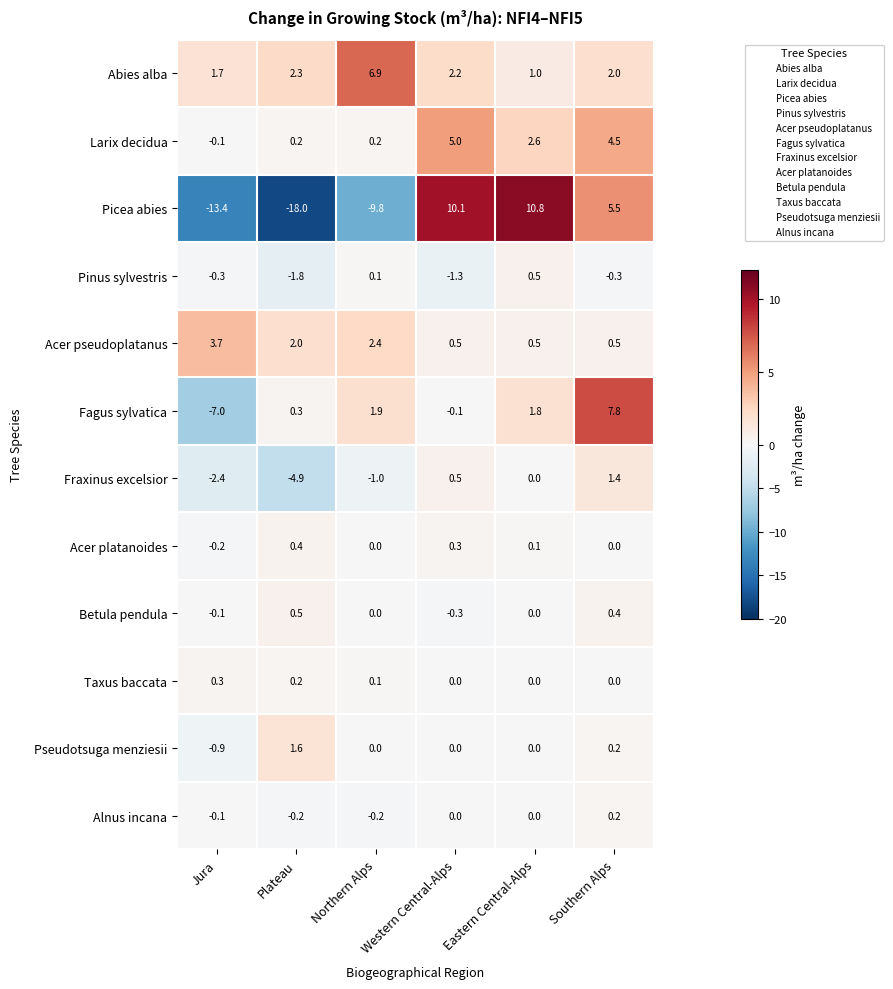

What is the difference between the maximum and minimum values in the Picea abies series?

28.8